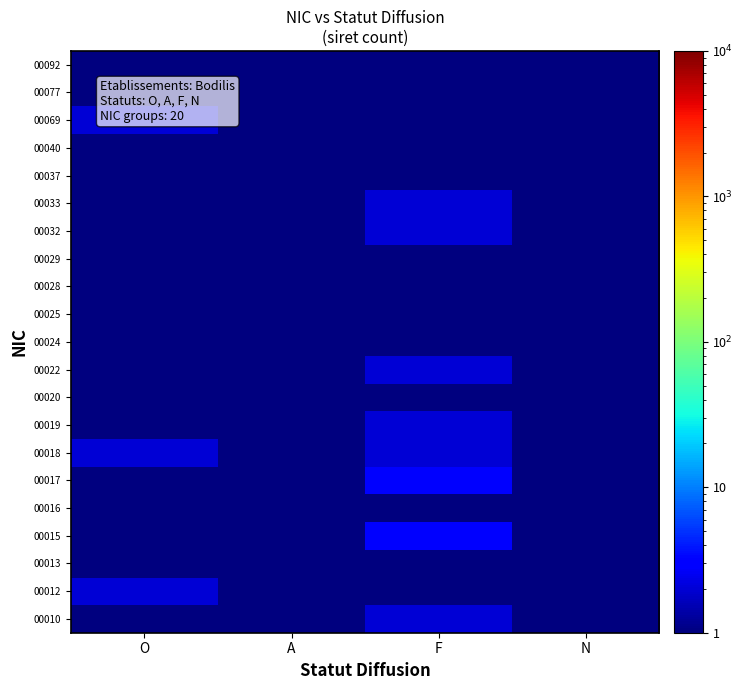

What is the total value across all series at O?

15.9